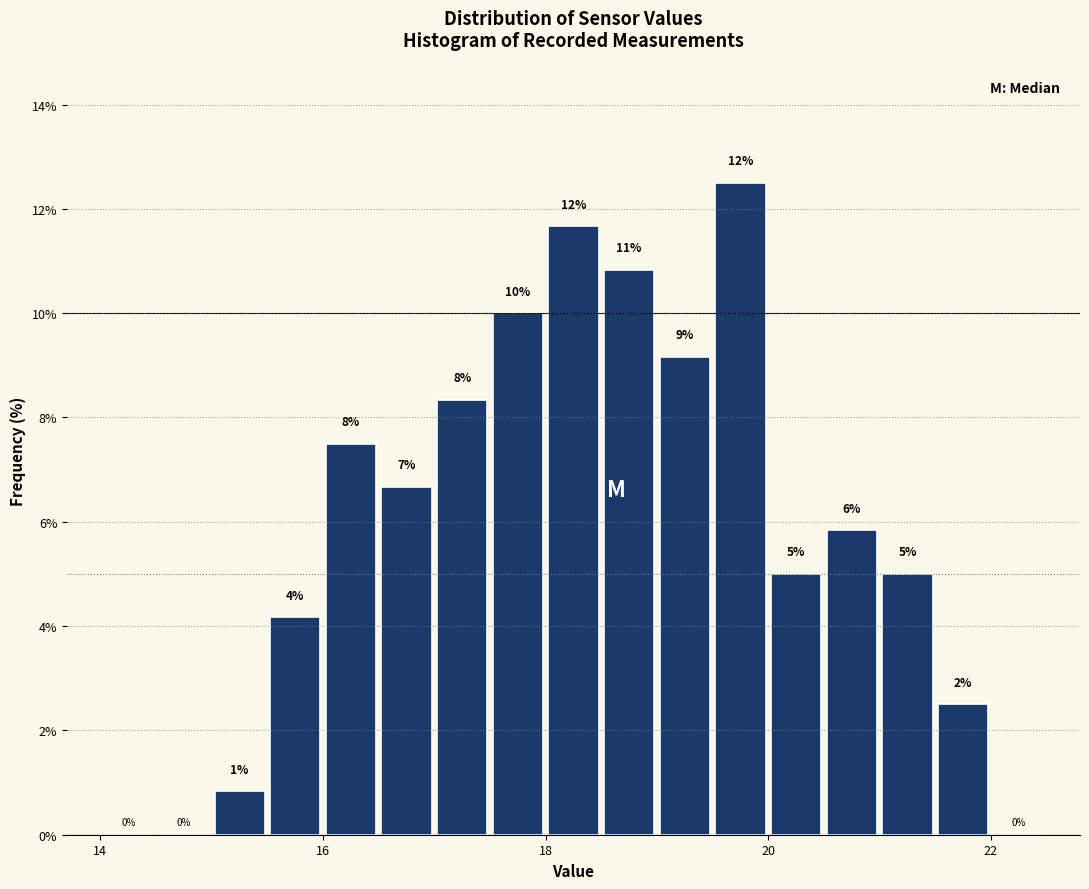

Around what value on the x-axis is the tallest bar? Give the approximate position of its centre, as read against the axis.

19.8